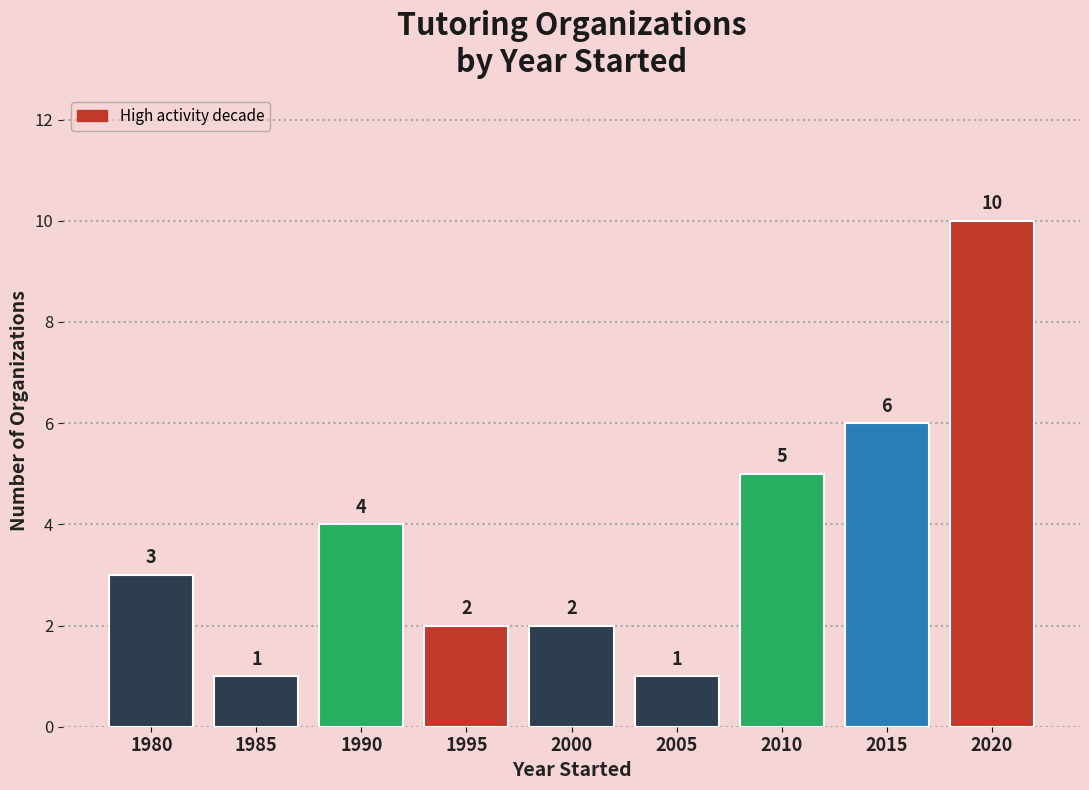

Reading left to right, transcribe all the data shown in this chart.

1980=3	1985=1	1990=4	1995=2	2000=2	2005=1	2010=5	2015=6	2020=10